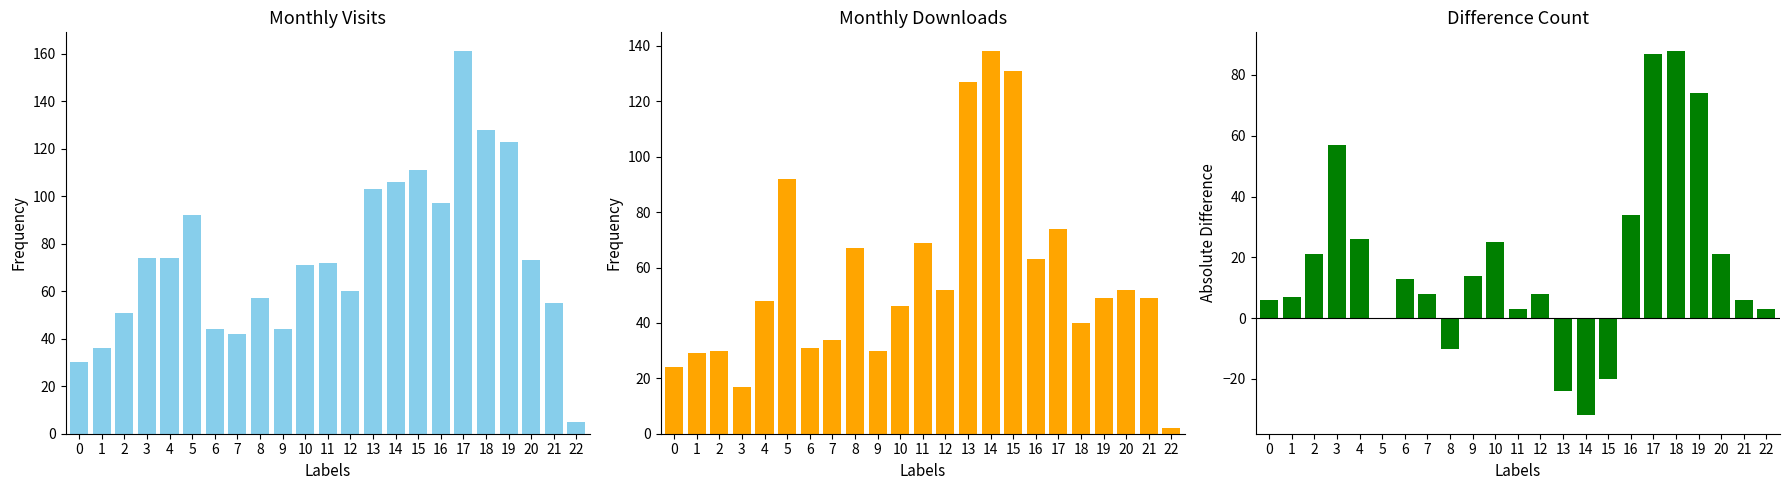

Are the bars horizontal?

No